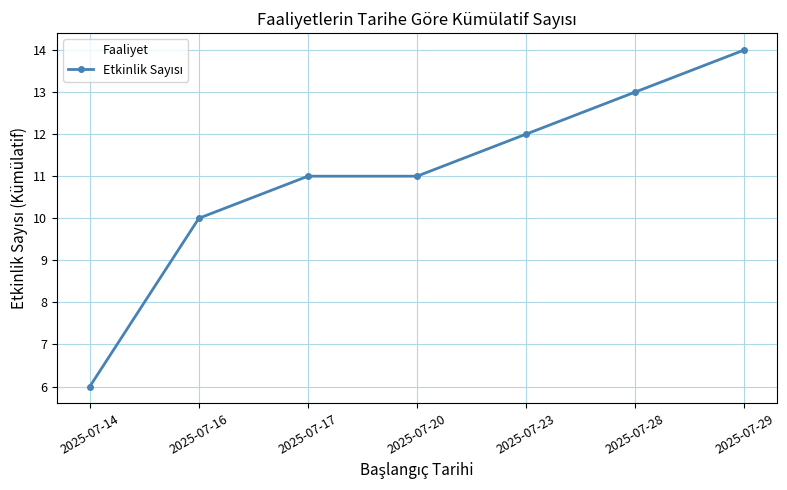

How many lines are shown in the chart?

1